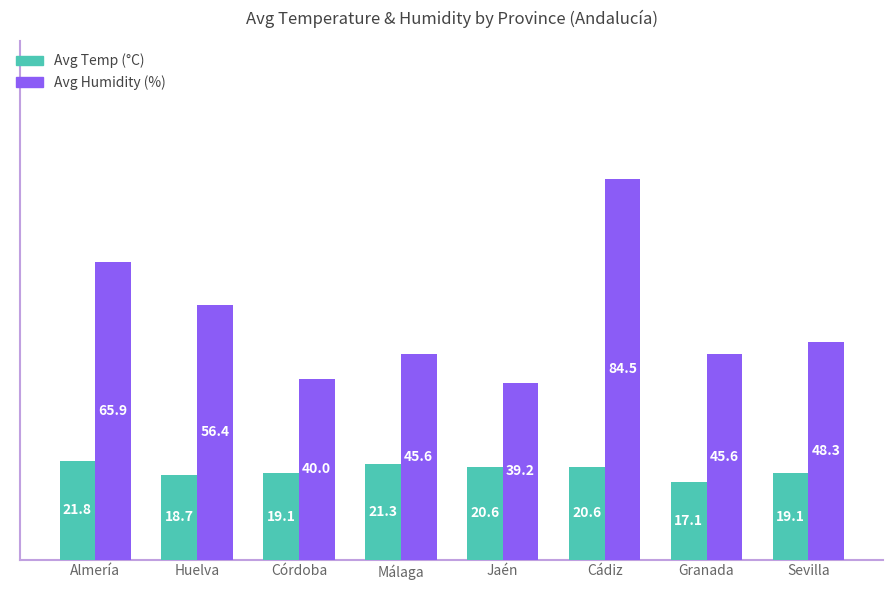

At how many categories does at least one series exceed 81?

1